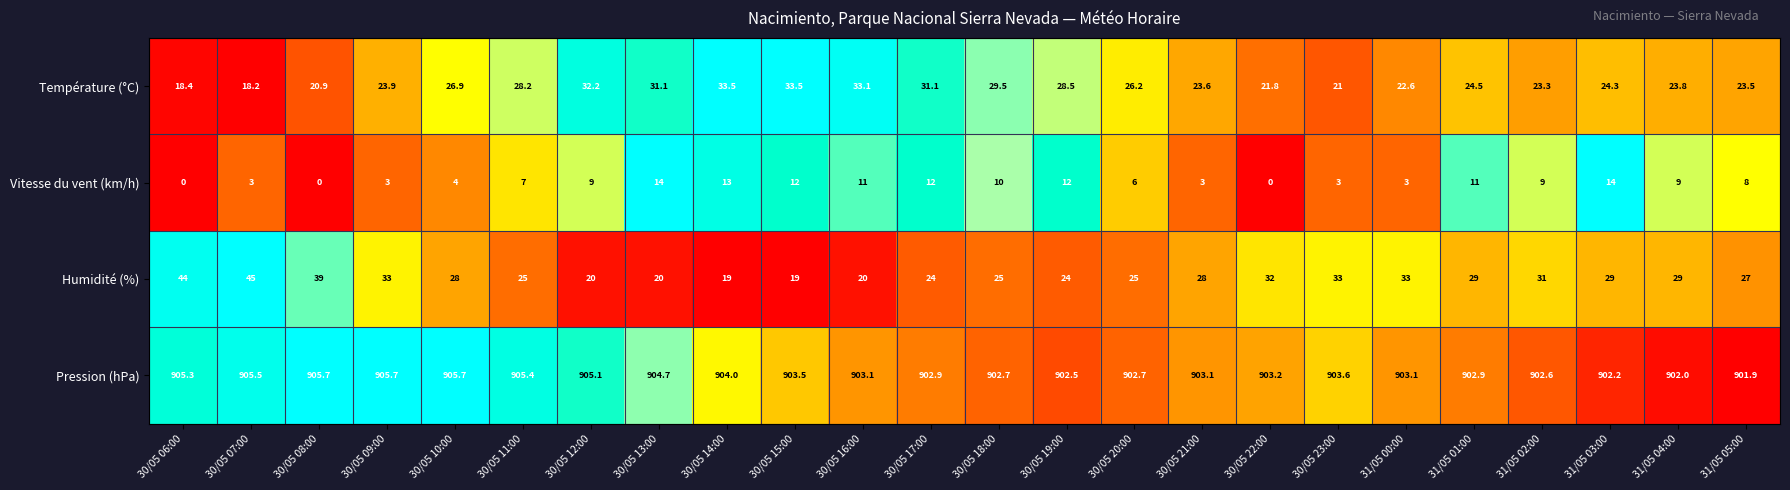

What is the spread (max minus min) of values at 30/05 11:00?

898.4